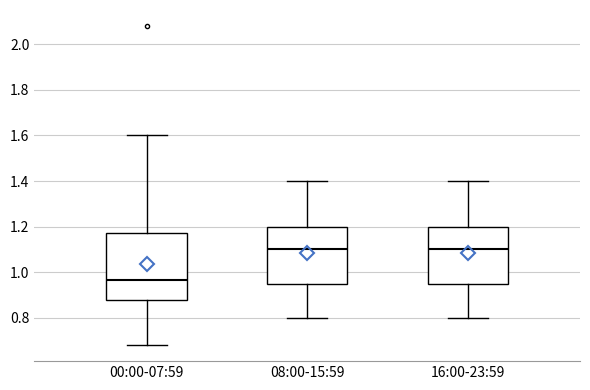

Reading left to right, read every box against the y-axis: the position of its median line, the range the box covers, and the ends of its whiskers. The values are not printed on the chart, so give them approximately, as read against the axis.

00:00-07:59: median 0.96, box 0.88 to 1.18, whiskers 0.68 to 1.60
08:00-15:59: median 1.10, box 0.96 to 1.20, whiskers 0.80 to 1.40
16:00-23:59: median 1.10, box 0.96 to 1.20, whiskers 0.80 to 1.40